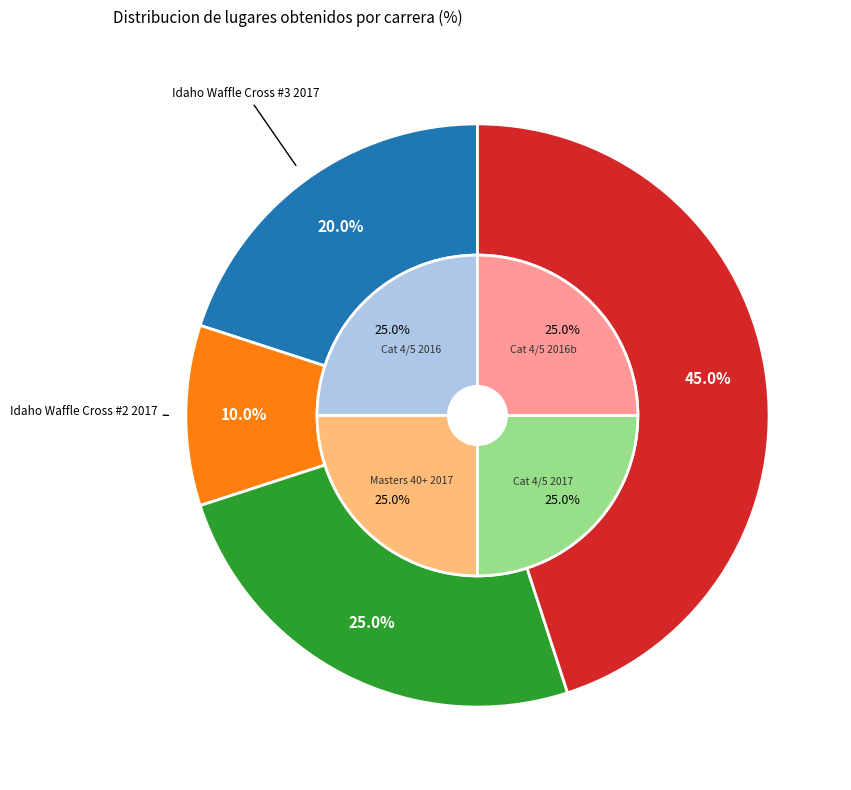

What percentage is NOT represented by Idaho Waffle Cross #3 2017?

80.0%